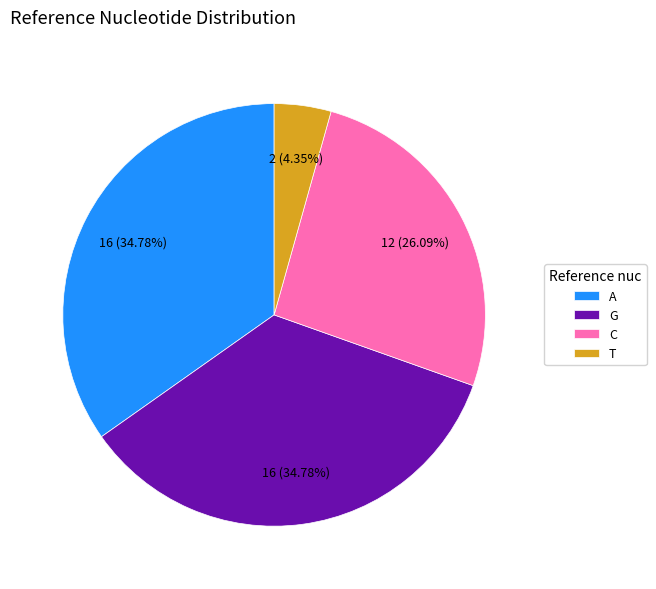

To the nearest percent, what is the difference between the A and T slice percentages?

30%